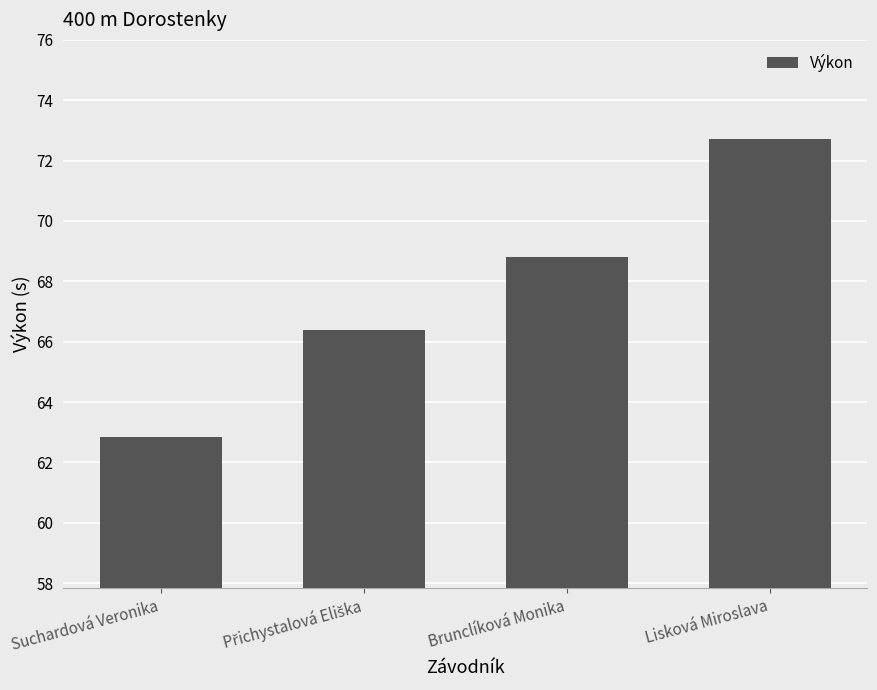

What value does the data have at Brunclíková Monika?

68.8